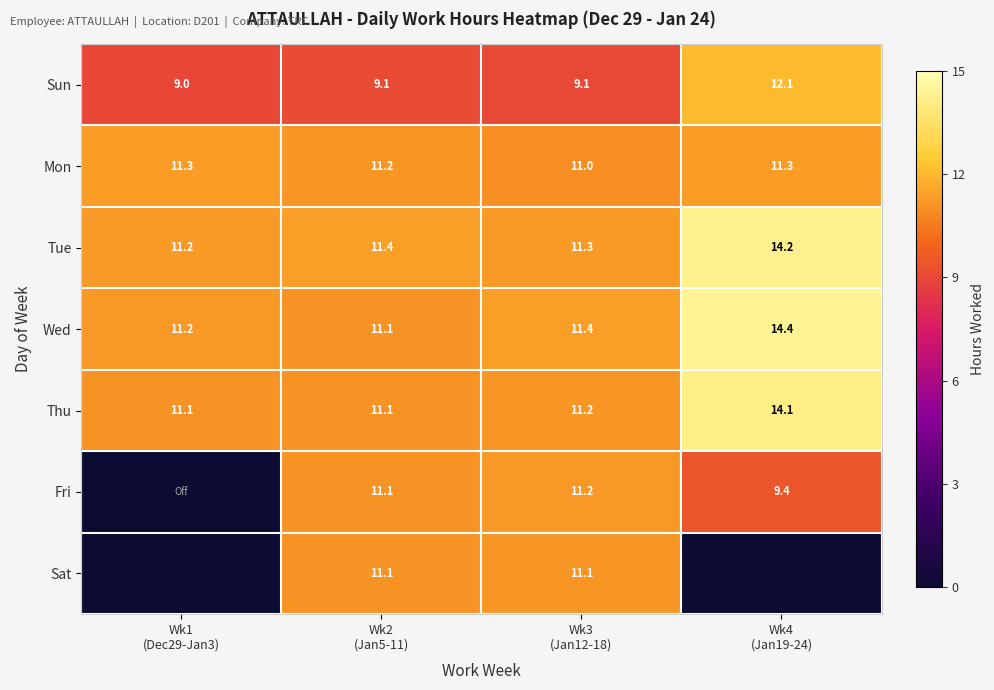

What is the highest value of the Wed series?

14.4